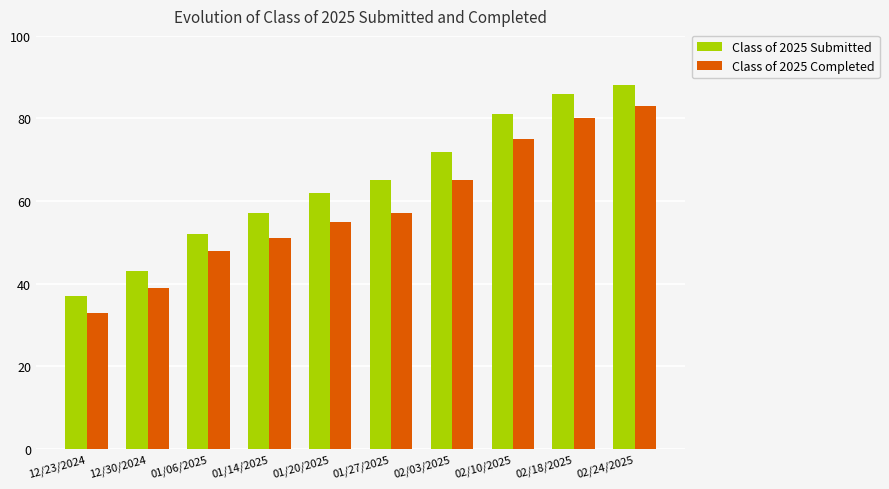

Which series has the largest range (max minus min)?

Class of 2025 Submitted